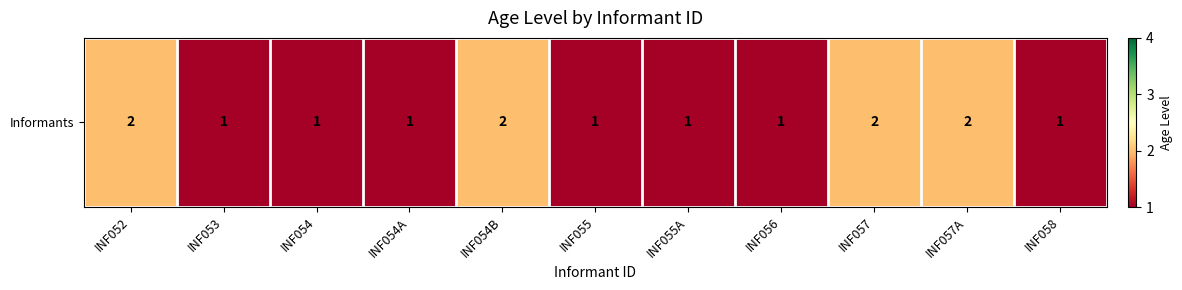

Which has a higher value, INF054B or INF054A?

INF054B